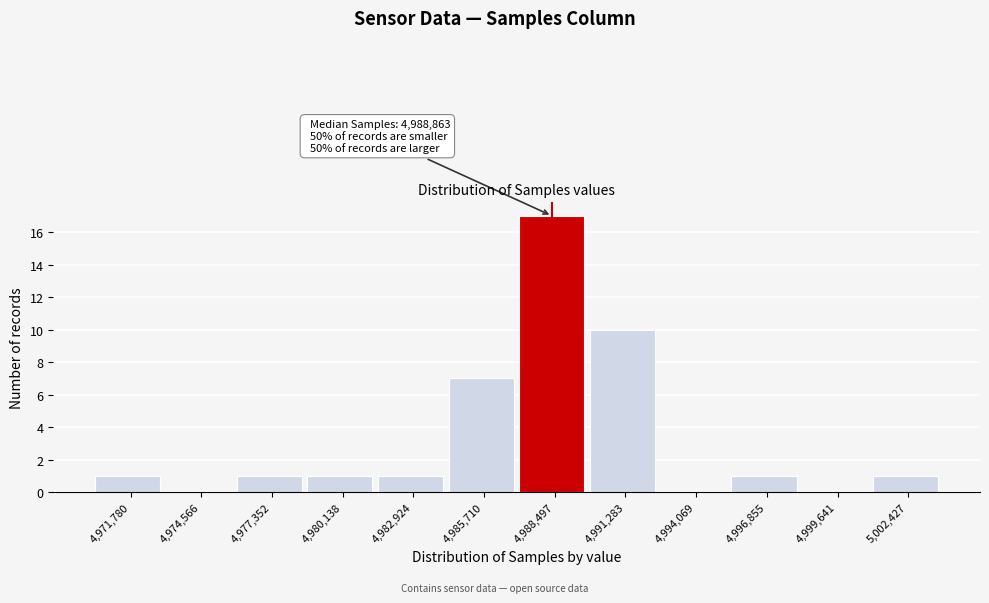

Which range on the x-axis has the tallest bar?

4987000 to 4990000